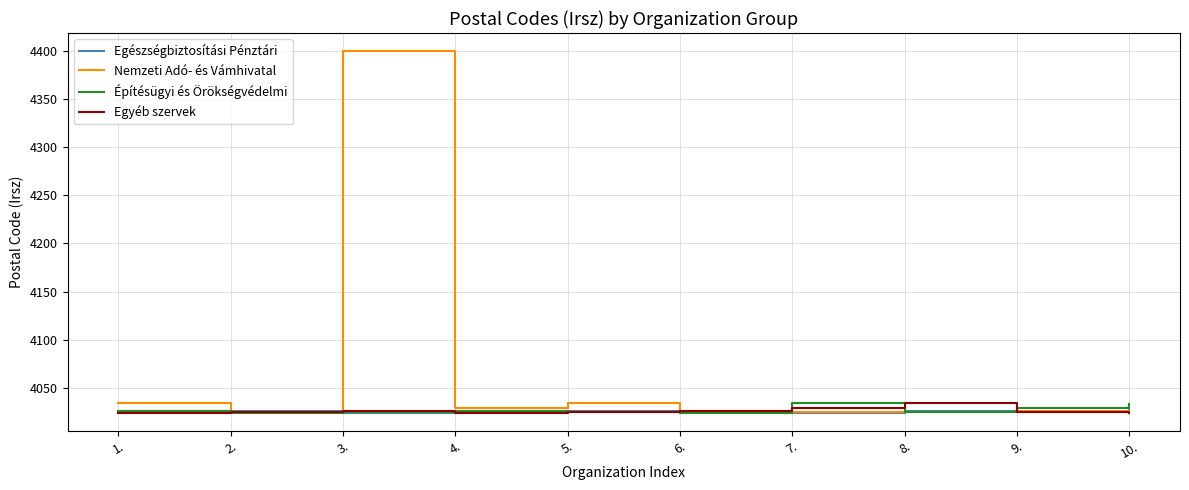

What is the difference between the Nemzeti Adó- és Vámhivatal values at 9. and 1.?

8